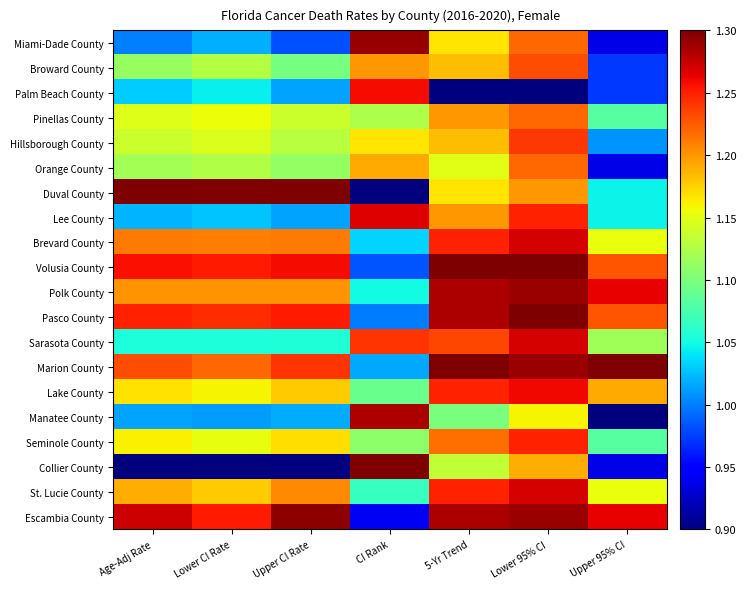

Which series has the largest total across all categories?

Marion County